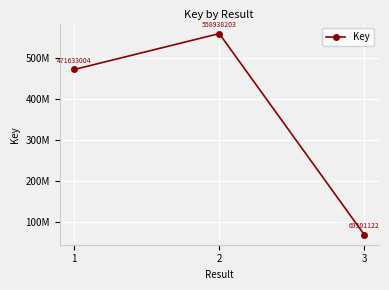

What is the difference between the values at 2 and 3?

489437081